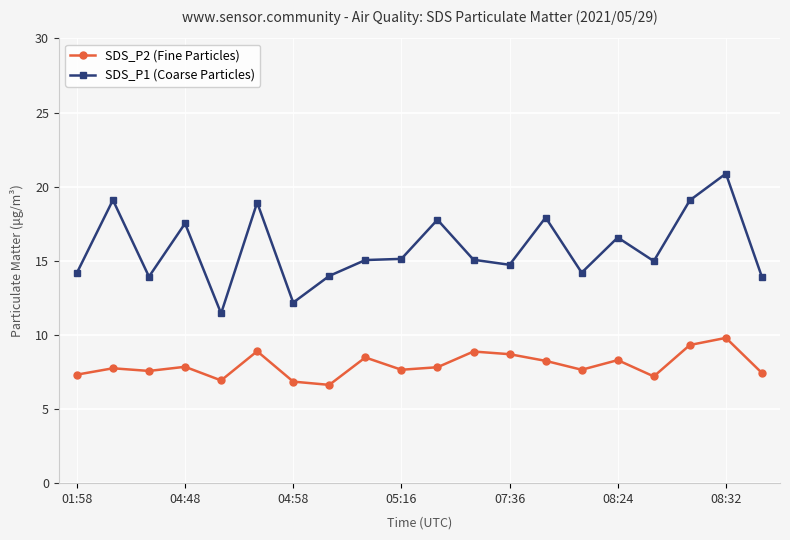

What is the smallest value displayed?

6.6